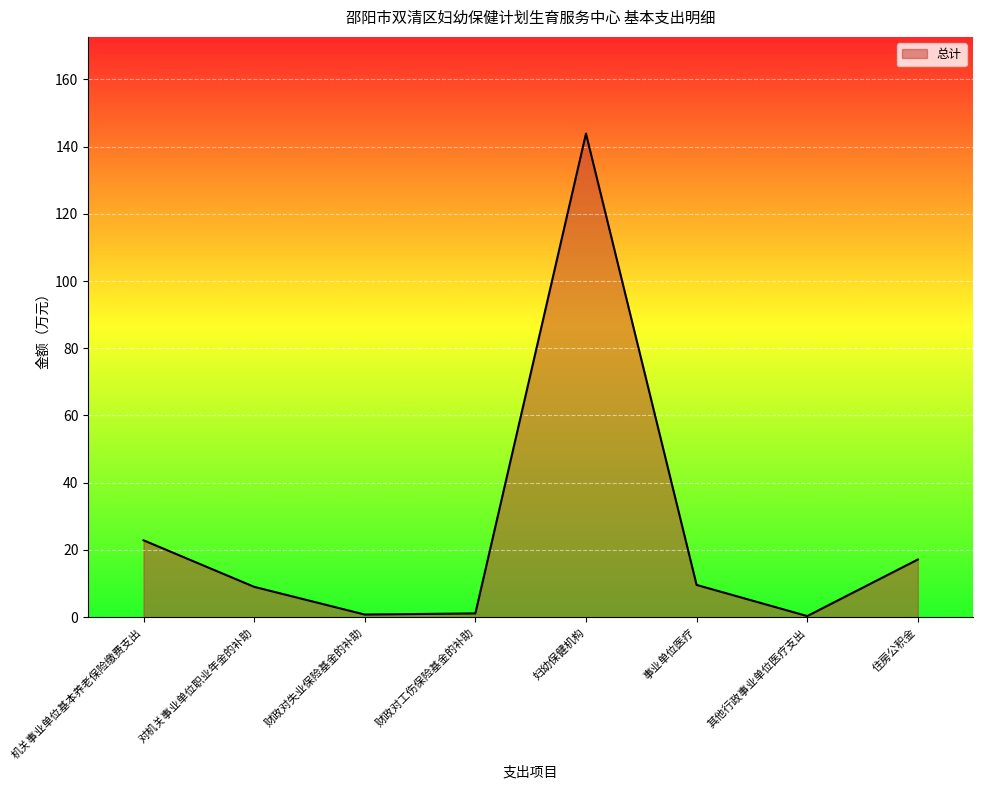

True or false: the data has more than 2 interior local peaks.

False